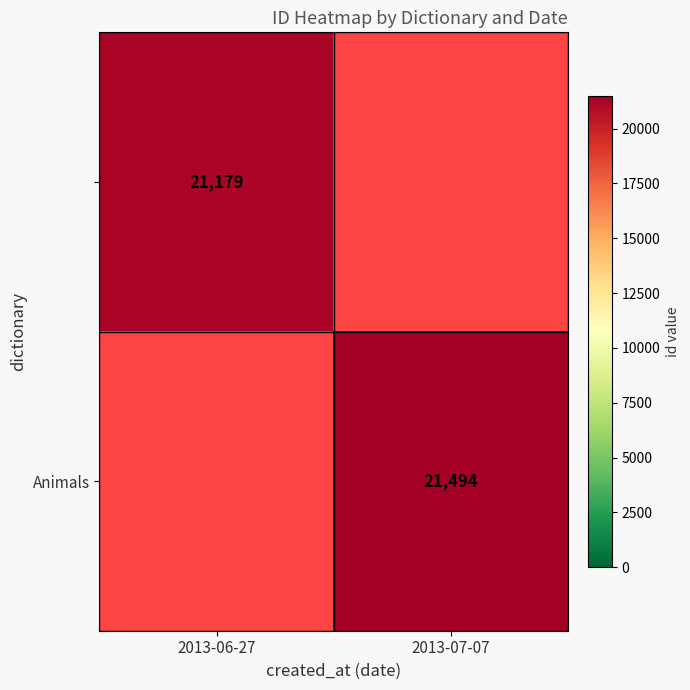

How many categories are shown in the chart?

2